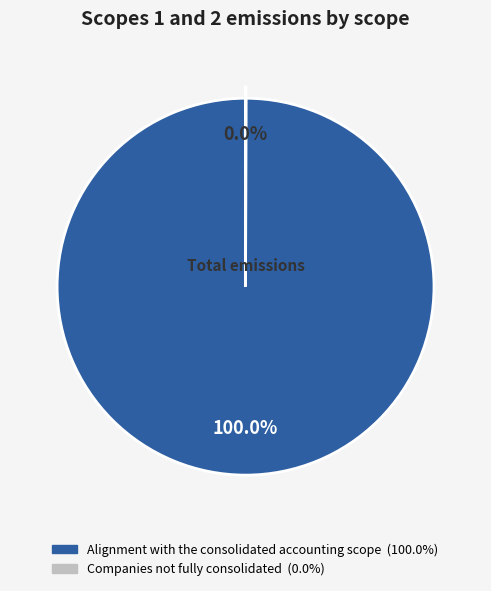

Which category accounts for the majority?

Alignment with the consolidated accounting scope